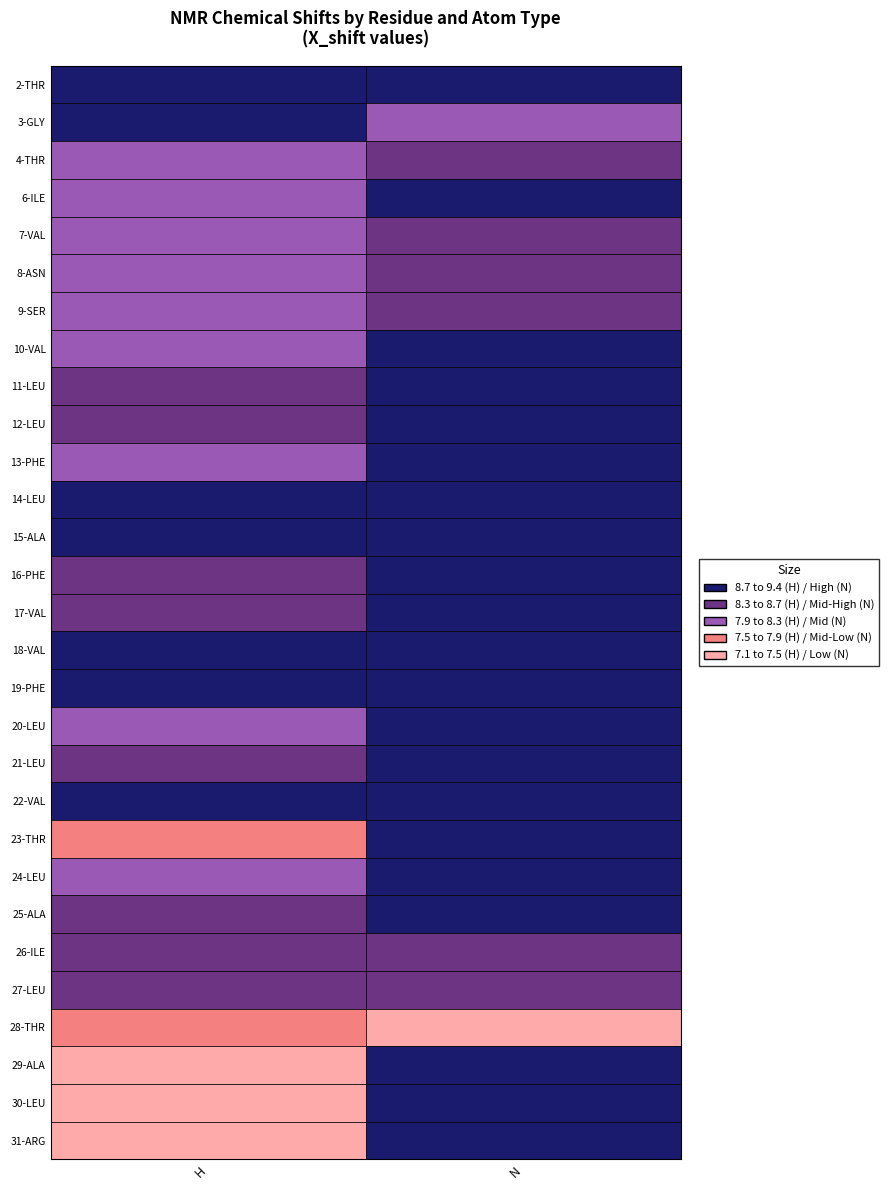

Is the value of 3-GLY at N greater than the value of 23-THR at H?

Yes